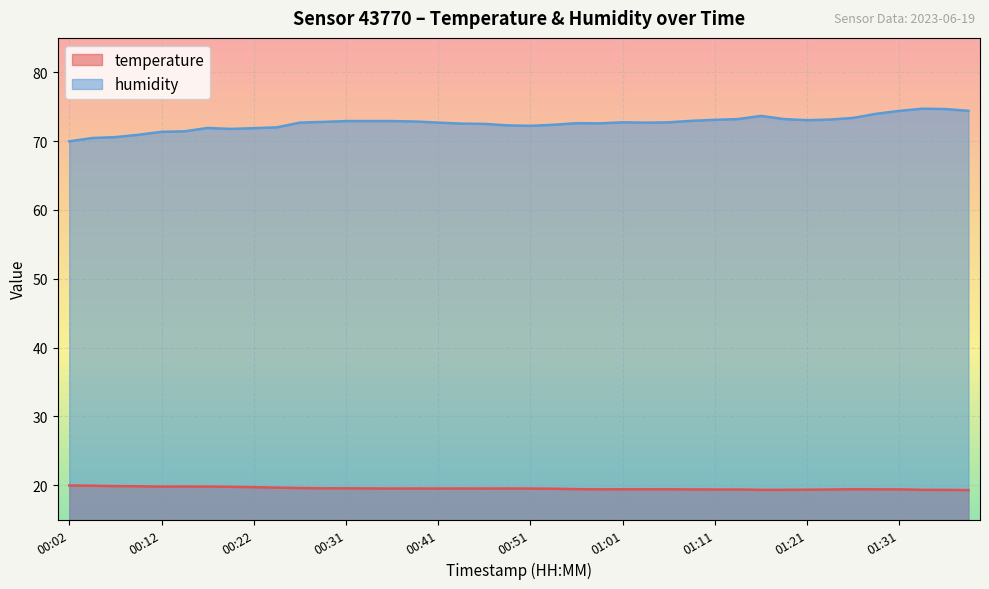

What are all the series names shown in the legend?

temperature, humidity